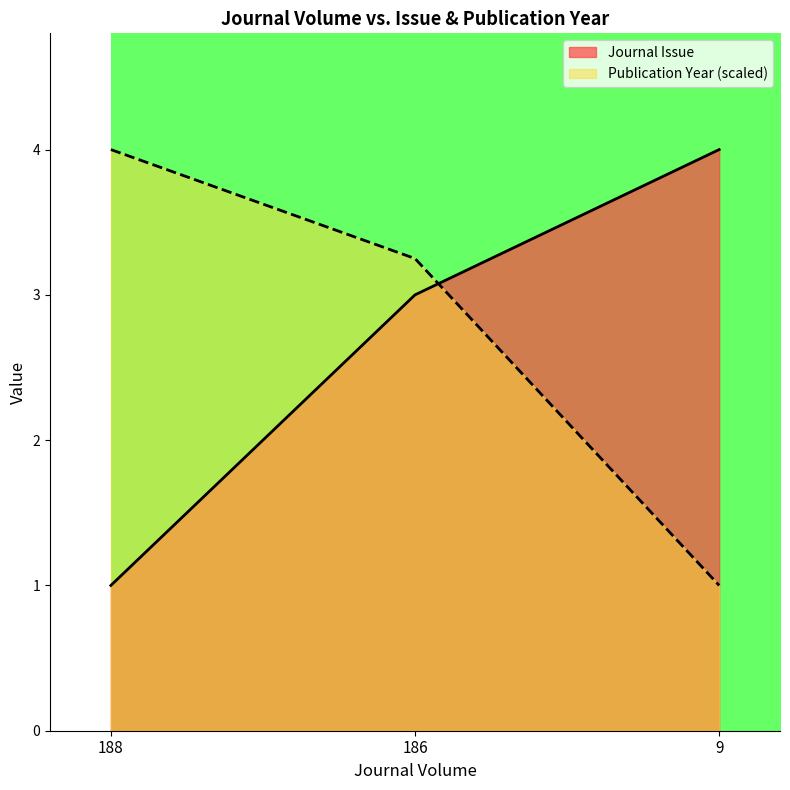

How many lines are shown in the chart?

2